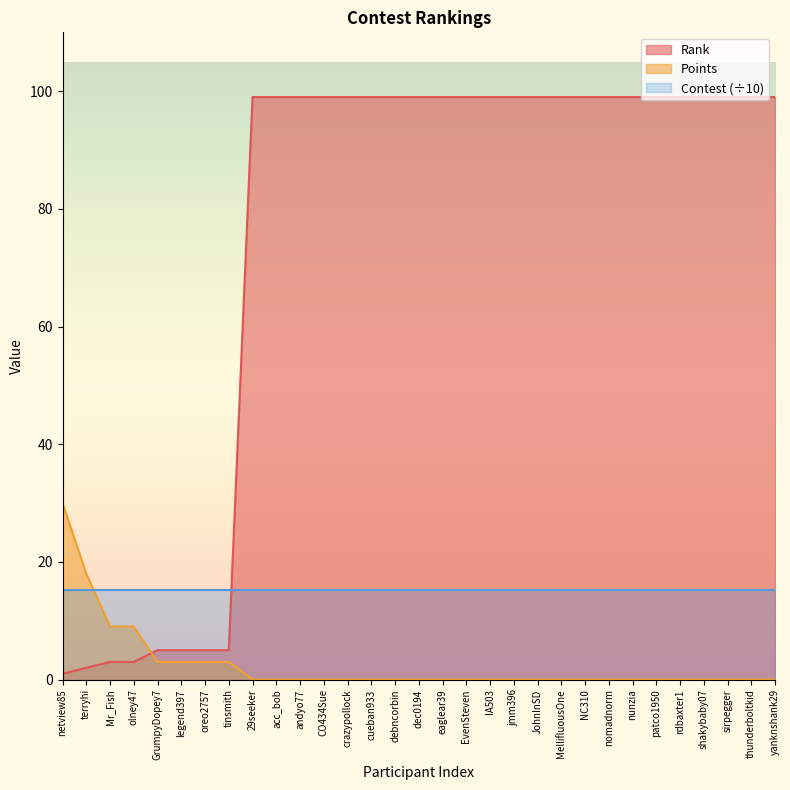

What are all the series names shown in the legend?

Rank, Points, Contest (÷10)